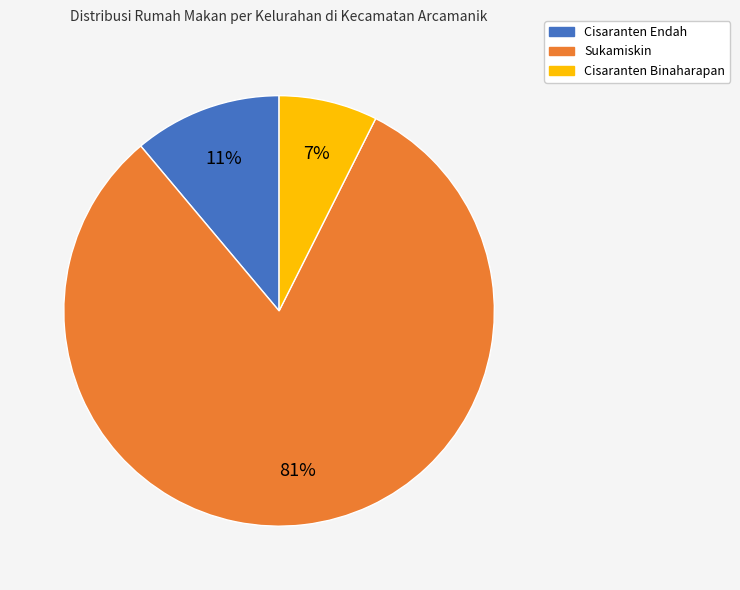

Which has a higher value, Cisaranten Endah or Cisaranten Binaharapan?

Cisaranten Endah